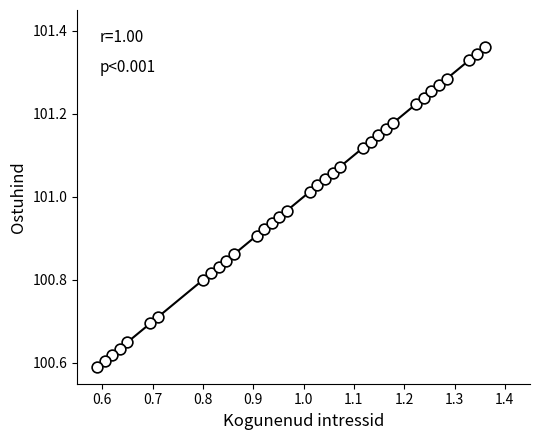

What is the range of X values (max minus min)?

0.8